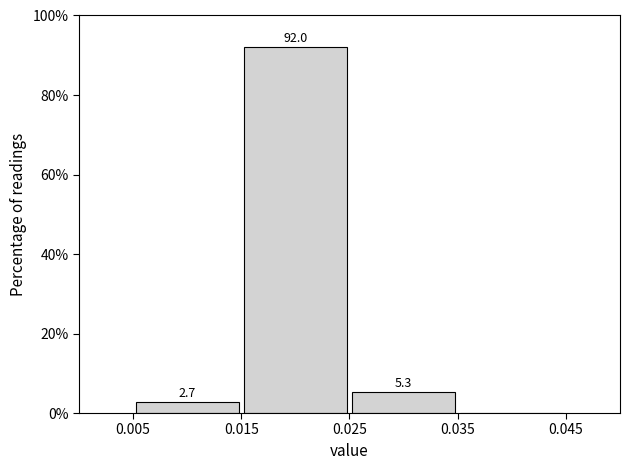

Over which range of the x-axis is the bar tallest?

0.015 to 0.025